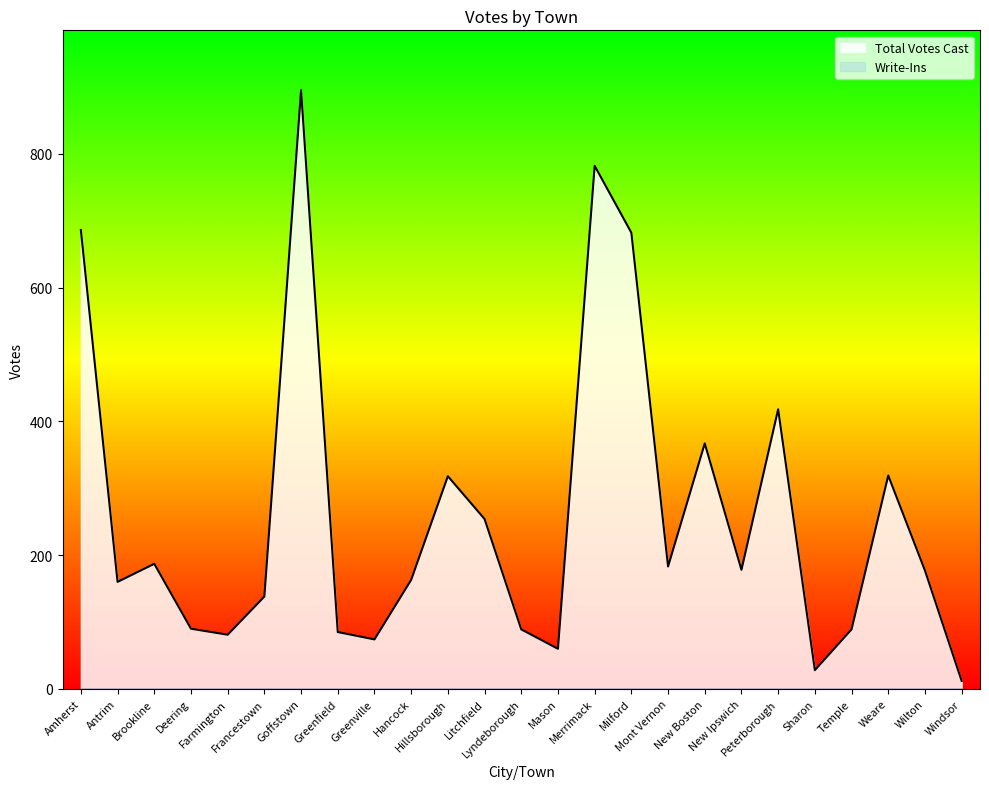

How many values are below 177?

12